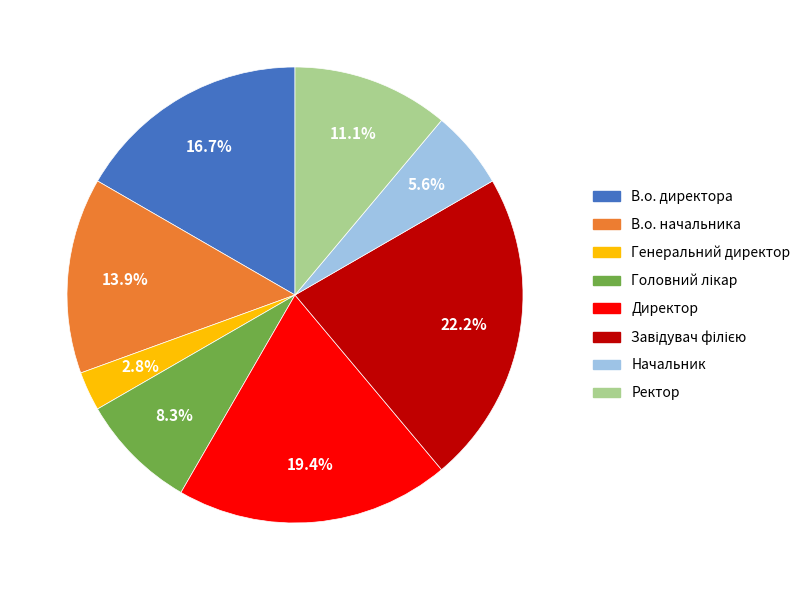

Is the sum of Генеральний директор and В.о. начальника greater than half?

No